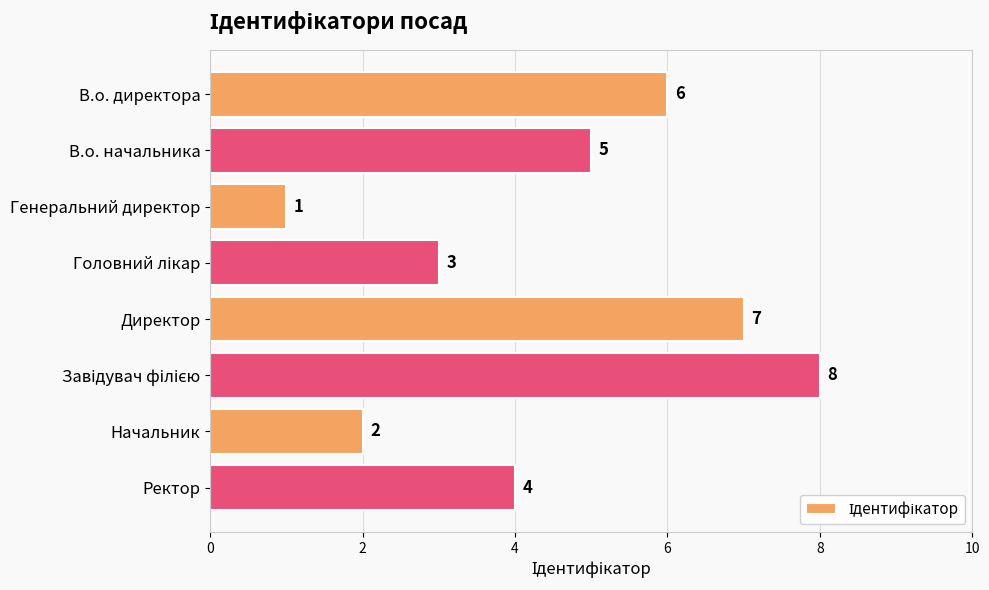

What is the difference between the maximum and second lowest values?

6